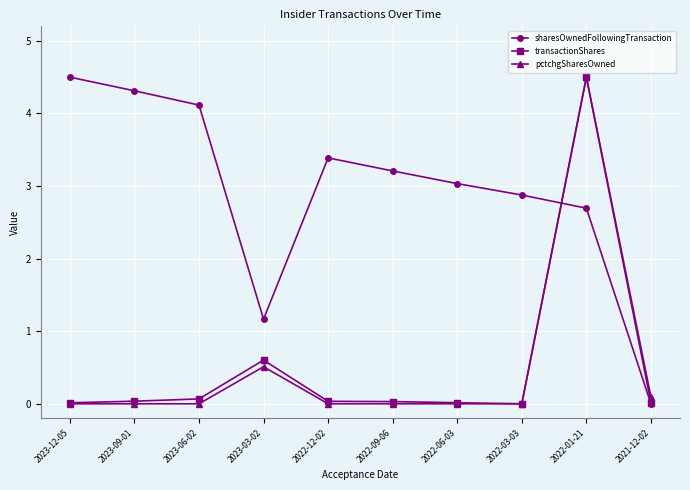

What is the label of the 10th point from the left?

2021-12-02